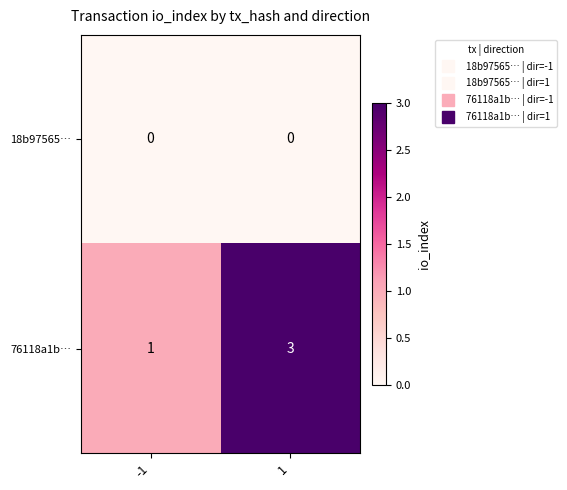

Reading left to right, transcribe all the data shown in this chart.

18b97565…: 0	0
76118a1b…: 1	3